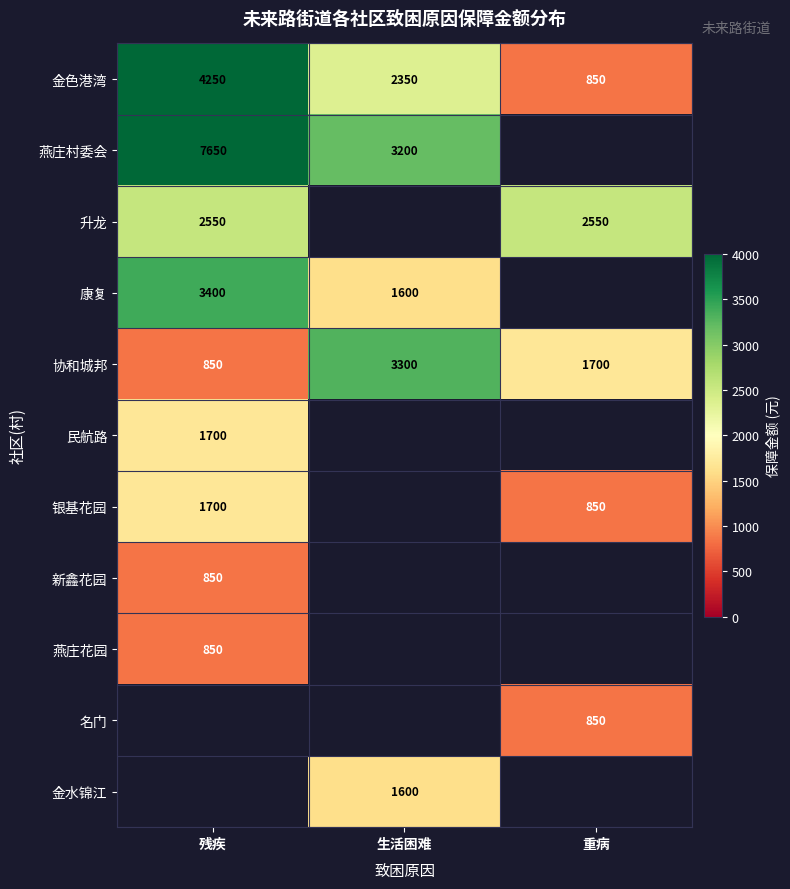

What is the spread (max minus min) of values at 重病?

1700.0